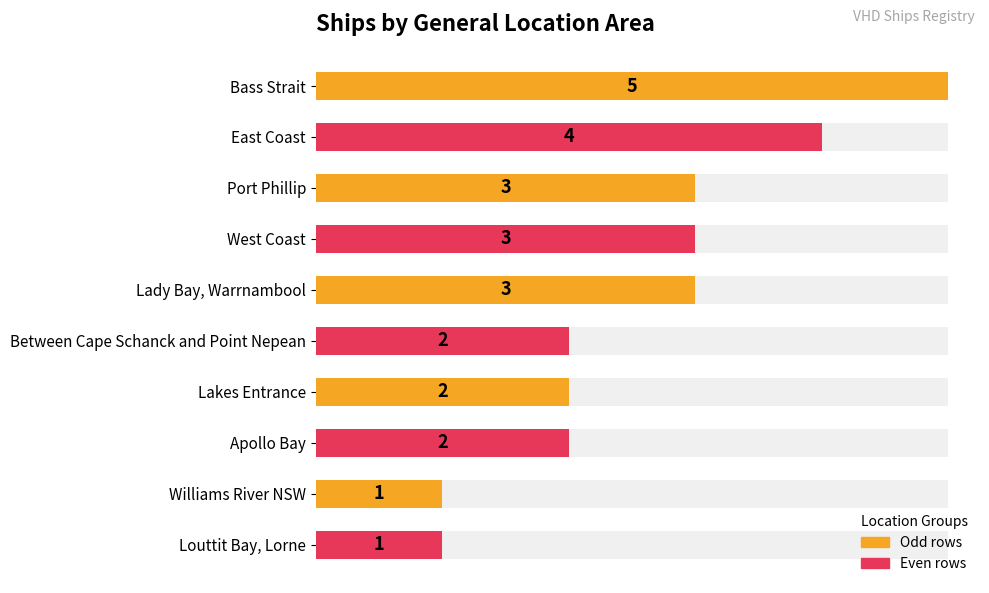

What is the change in value from Lady Bay, Warrnambool to Lakes Entrance?

-1